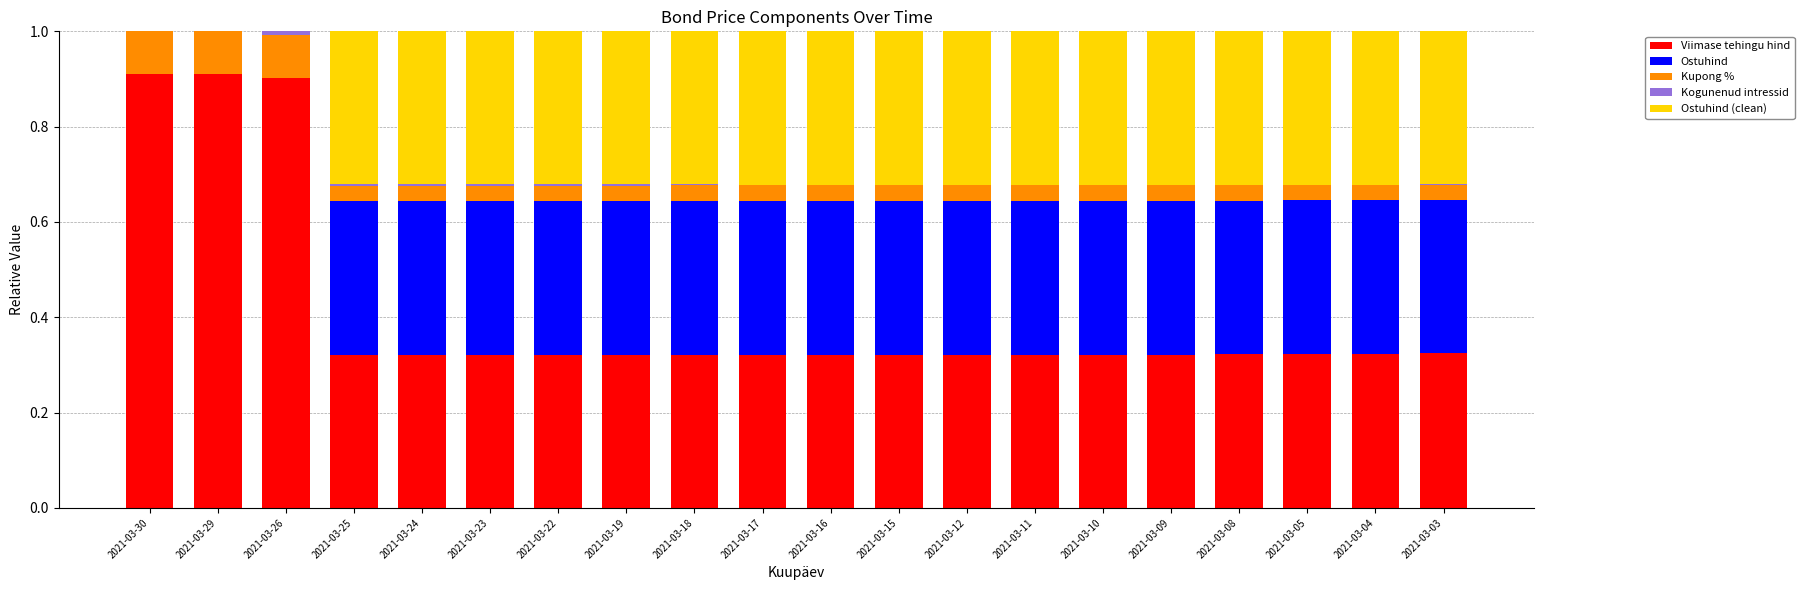

Is it true that Viimase tehingu hind equals 1.6 at 2021-03-30?

False